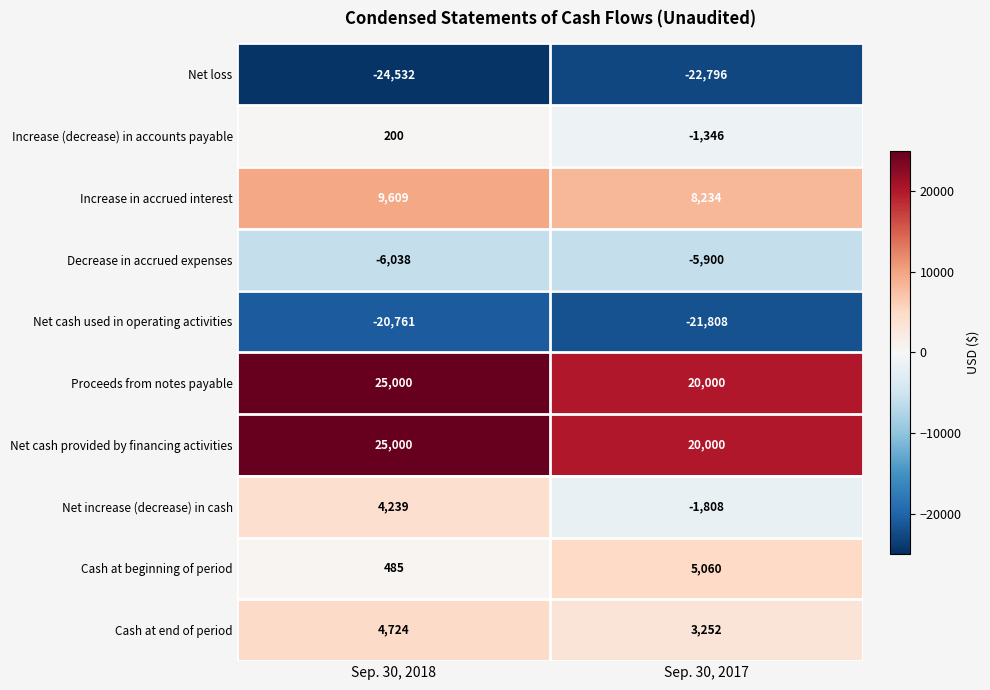

What is the total value across all series at Sep. 30, 2018?

17926